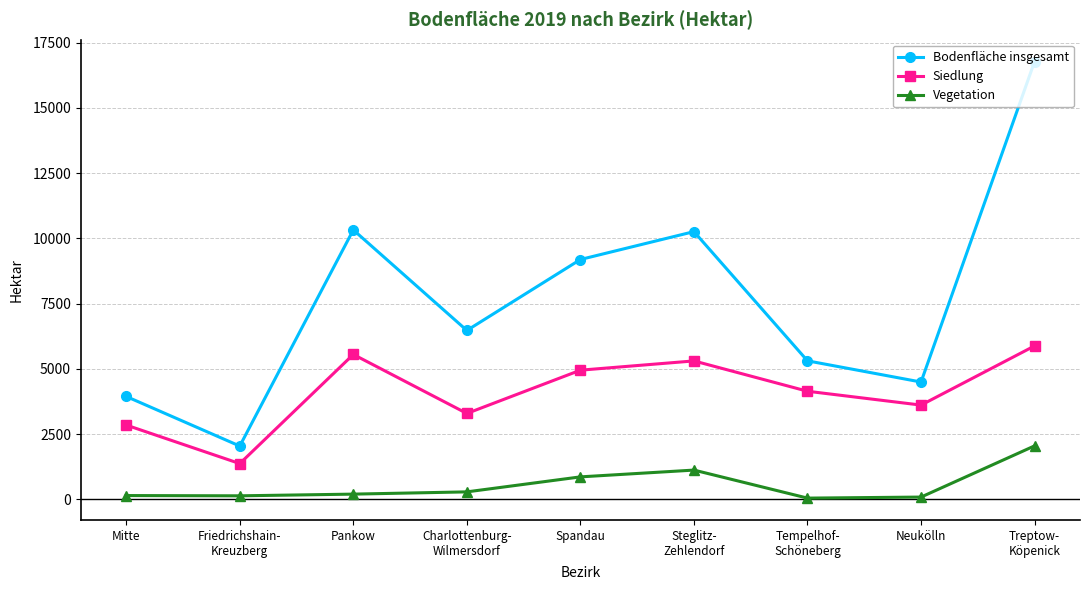

True or false: Vegetation and Siedlung intersect in this chart.

False